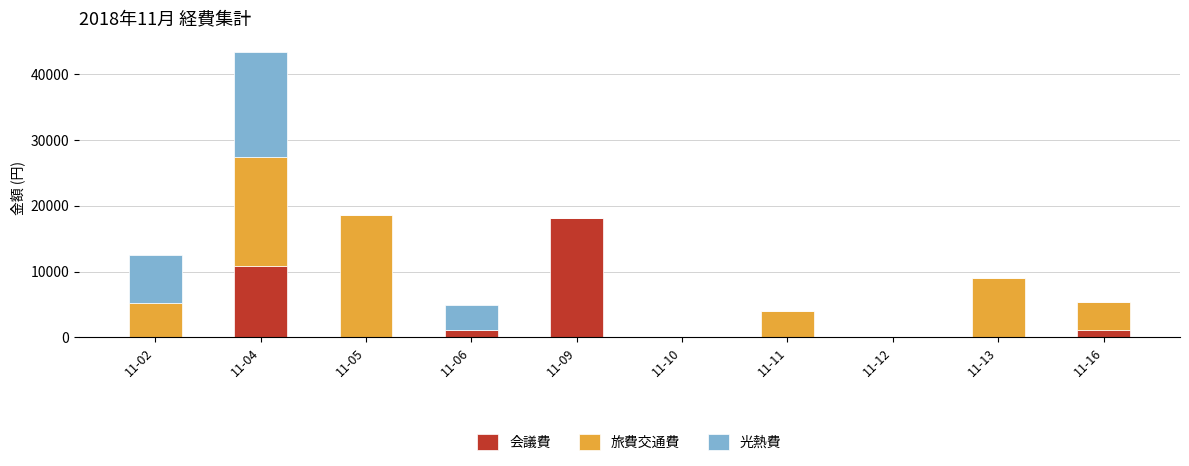

Reading left to right, what are the values for 会議費?

11-02=0	11-04=10800	11-05=0	11-06=1120	11-09=18210	11-10=0	11-11=0	11-12=0	11-13=0	11-16=1120